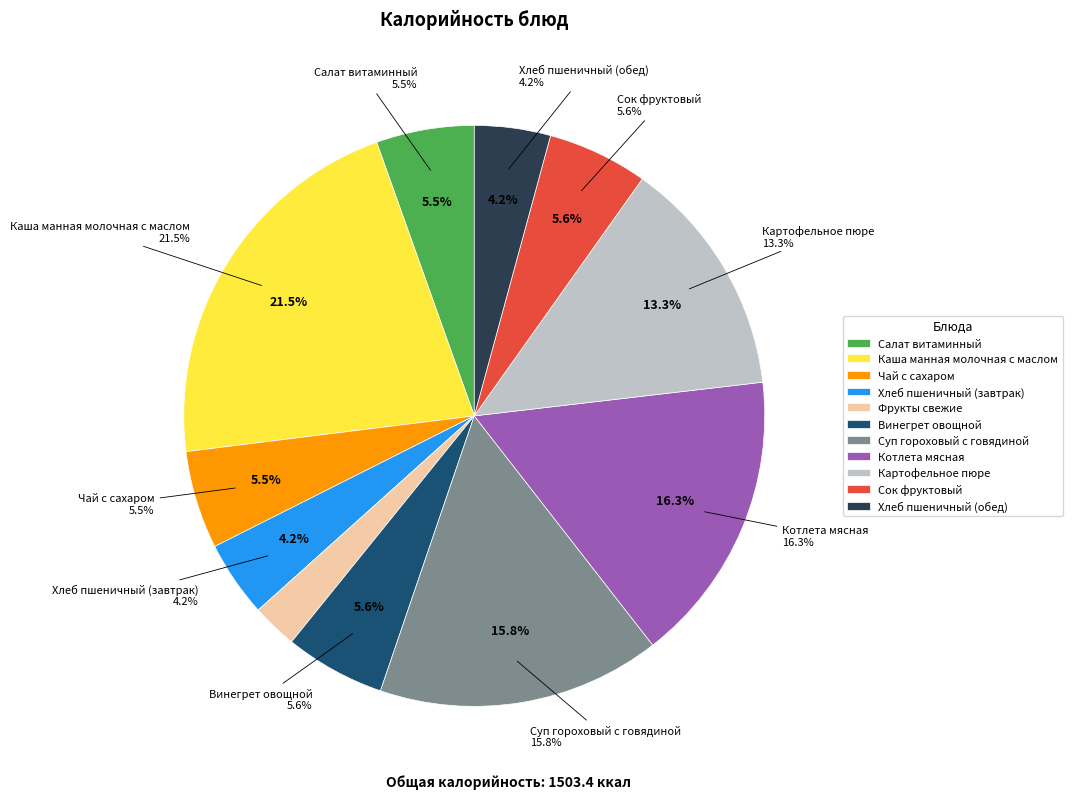

To the nearest percent, what percentage of the pie is Суп гороховый с говядиной?

16%